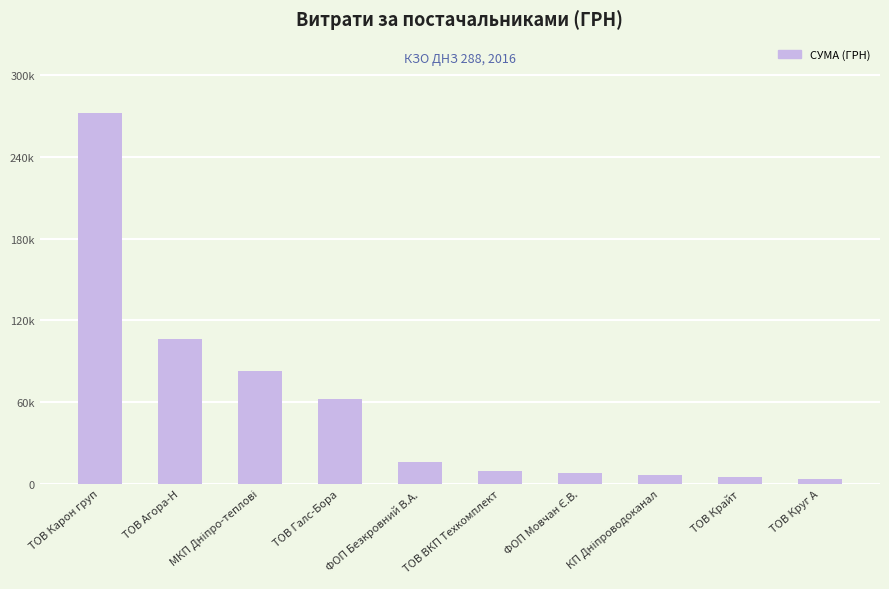

Is it true that the value at ТОВ Карон груп is 124503.8?

False